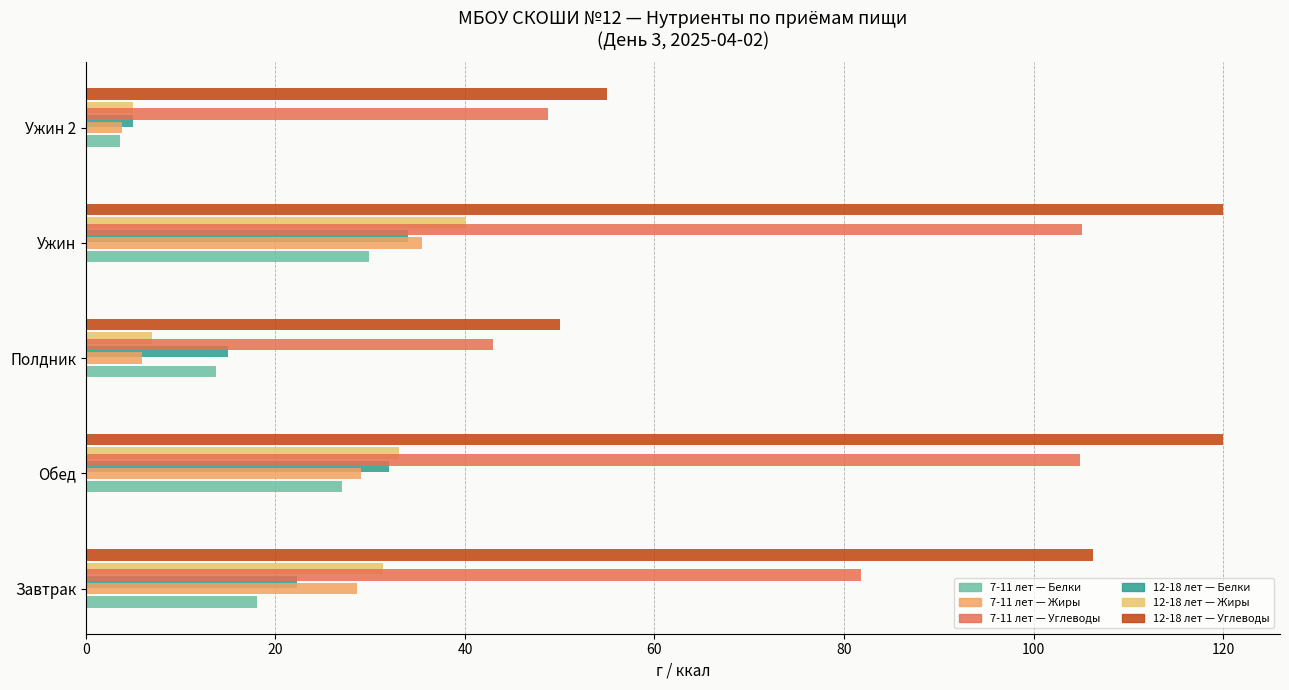

At which label does 7-11 лет — Углеводы reach its minimum?

Полдник